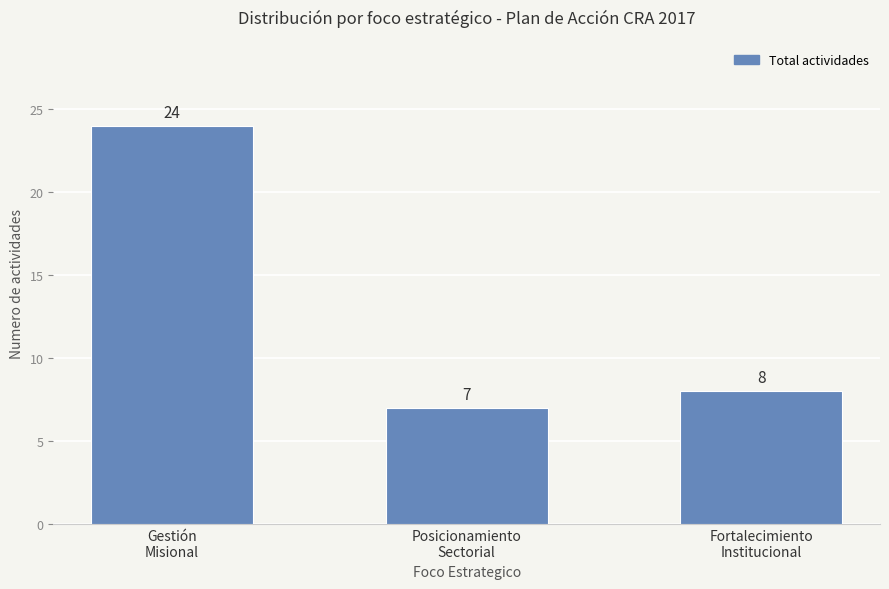

What is the change in value from Posicionamiento
Sectorial to Fortalecimiento
Institucional?

+1